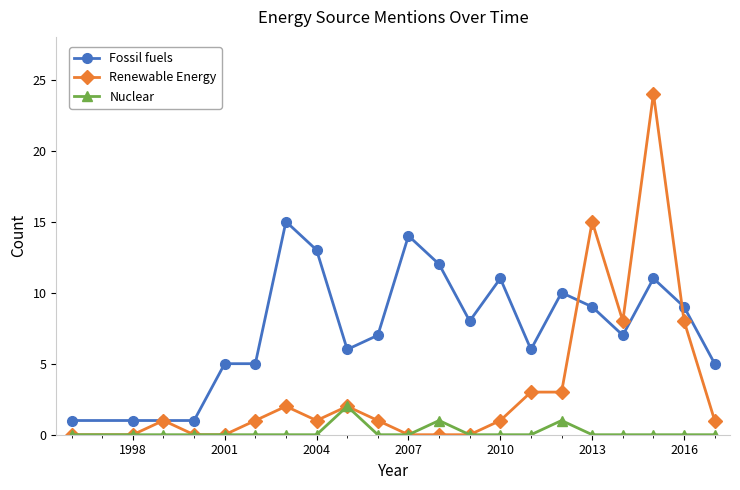

What is the difference between the maximum and minimum values in the Renewable Energy series?

24